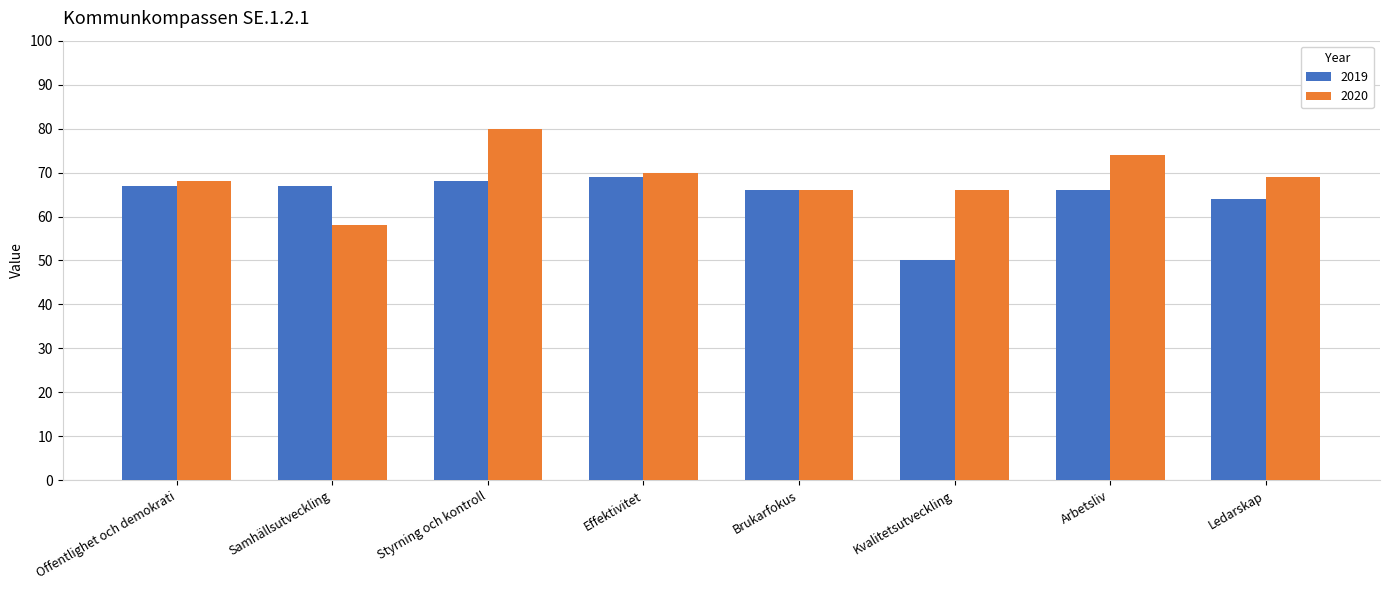

Where does the 2020 series first go above 69?

Styrning och kontroll